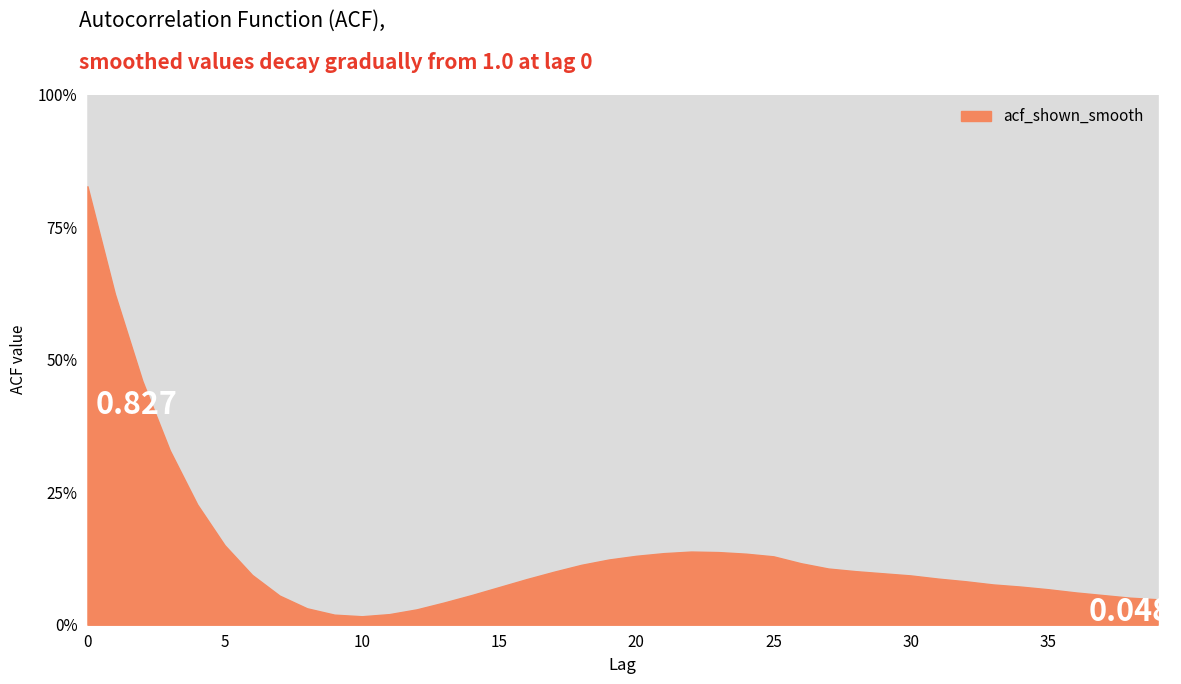

How many lines are shown in the chart?

1